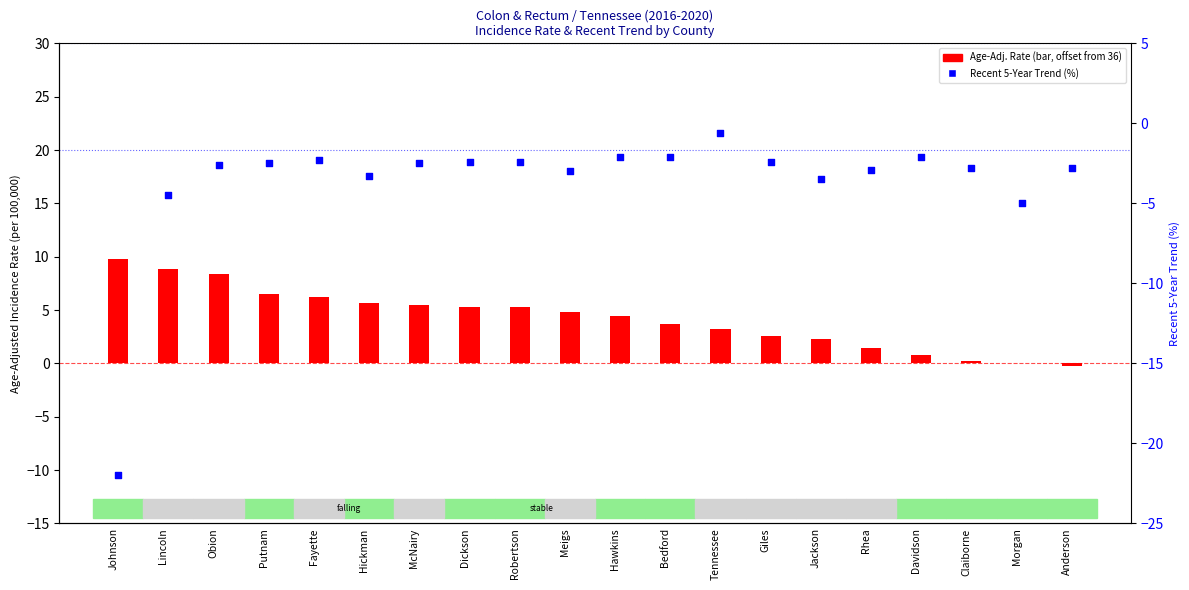

Which series has the largest total across all categories?

Age-Adjusted Rate (offset from 36)